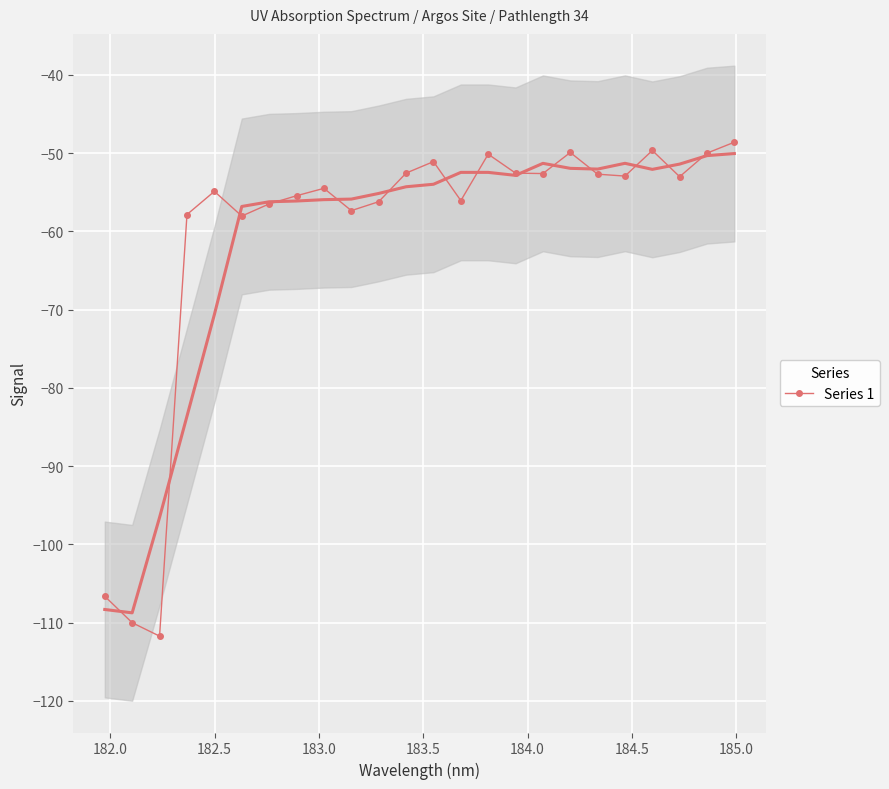

What is the value of the Series 1 point at the 24th from the left?

-48.6